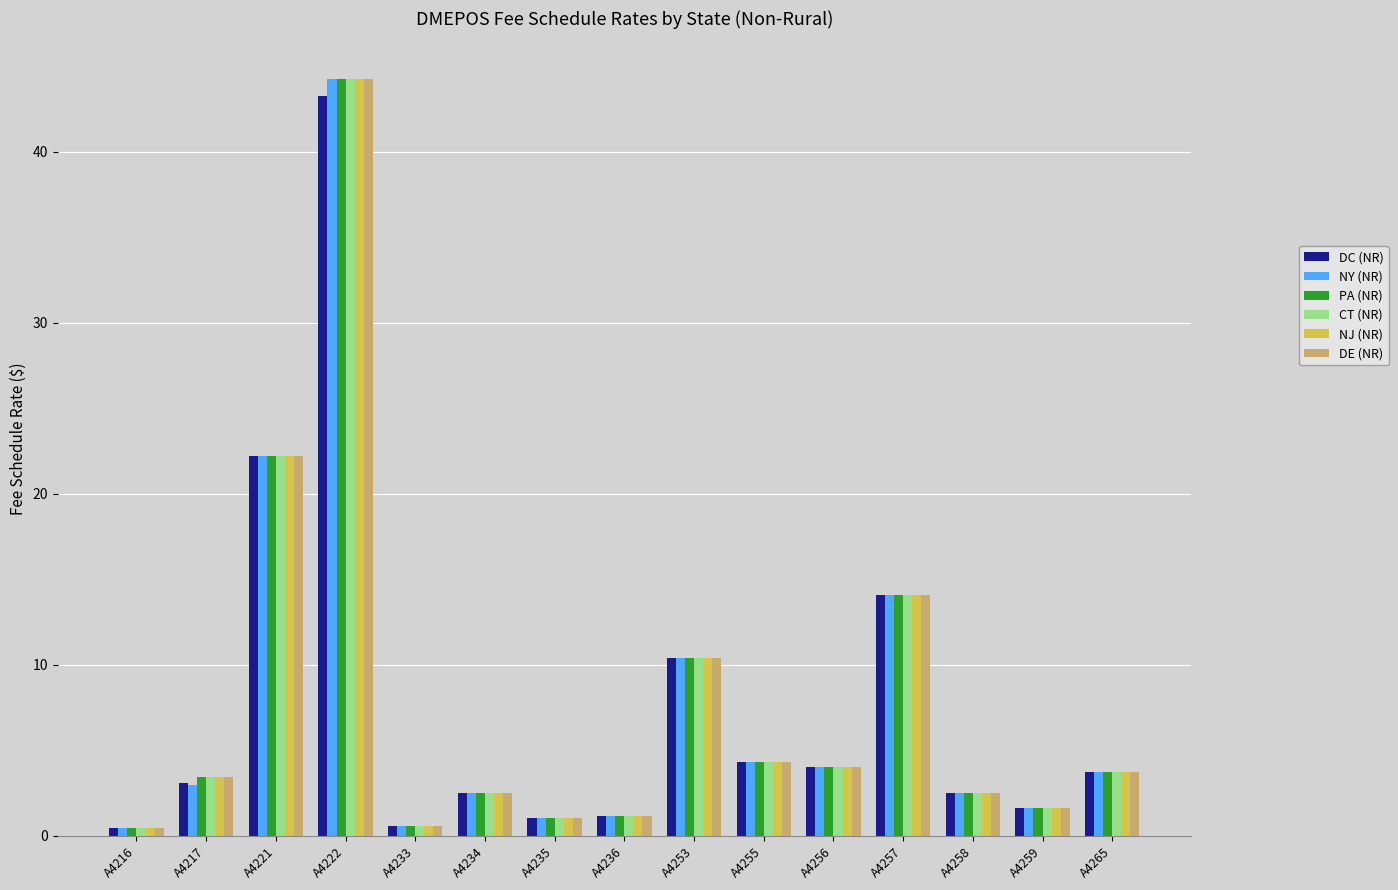

What are all the series names shown in the legend?

DC (NR), NY (NR), PA (NR), CT (NR), NJ (NR), DE (NR)